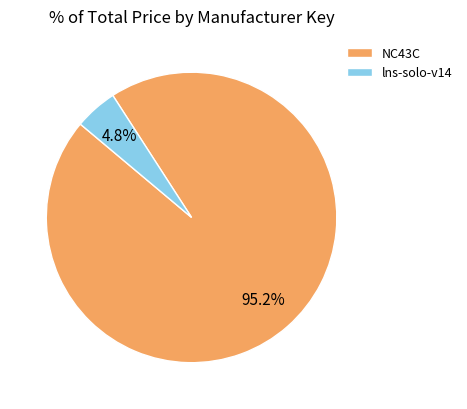

The lns-solo-v14 slice represents 16% of the pie. True or false?

False